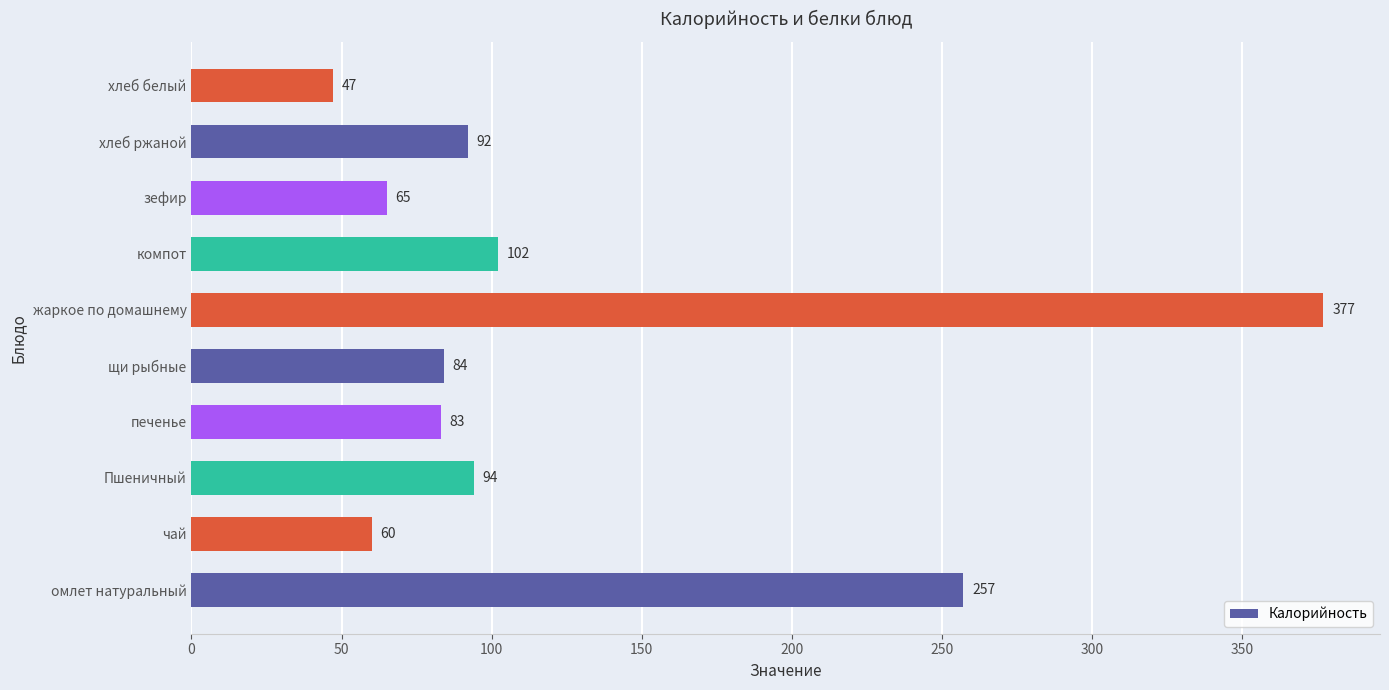

Rank the categories by value from highest to lowest.

жаркое по домашнему, омлет натуральный, компот, Пшеничный, хлеб ржаной, щи рыбные, печенье, зефир, чай, хлеб белый